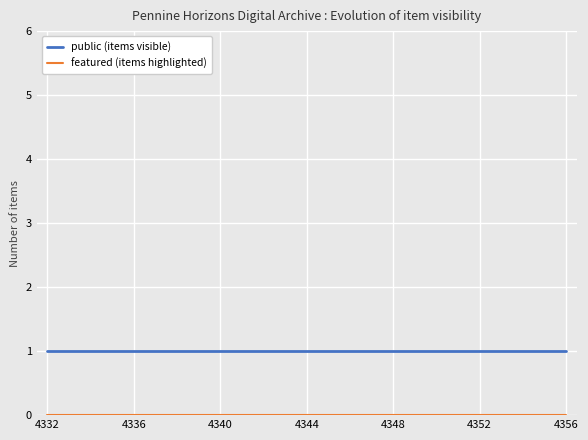

Which series has the largest total across all categories?

public (items visible)